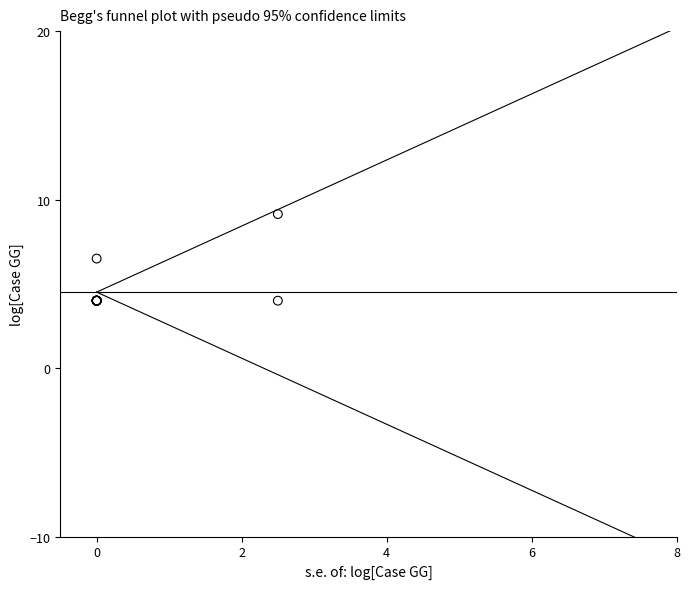

What Y value in the scatter plot is closest to 6?

6.5